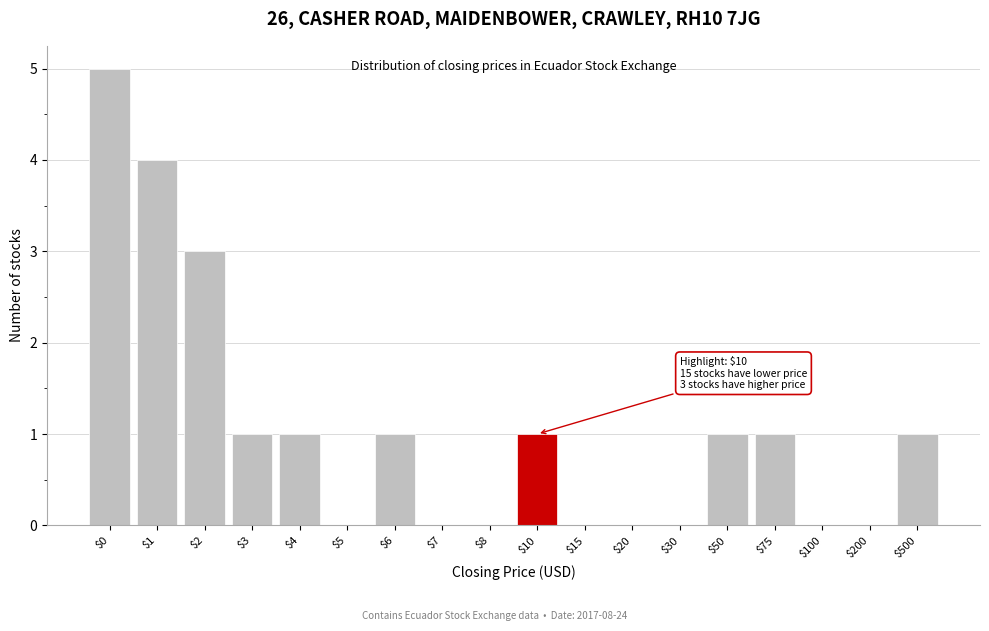

The chart shows a value of 0 at $75. True or false?

False